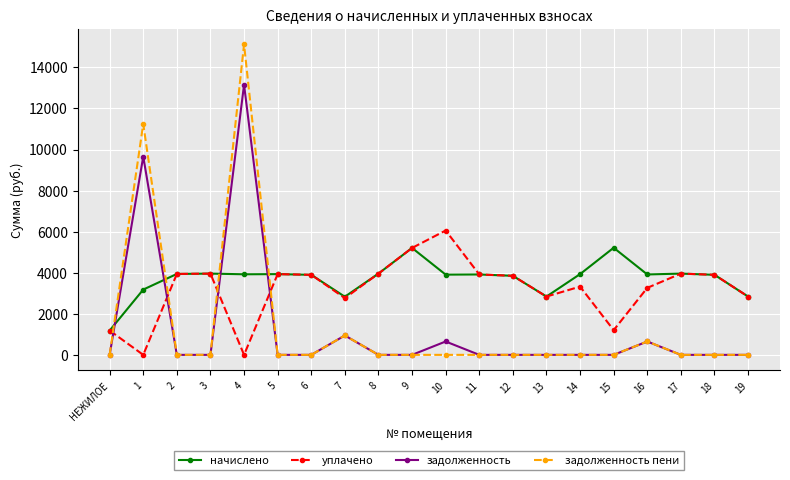

Where do начислено and задолженность пени first cross each other?

НЕЖИЛОЕ and 1